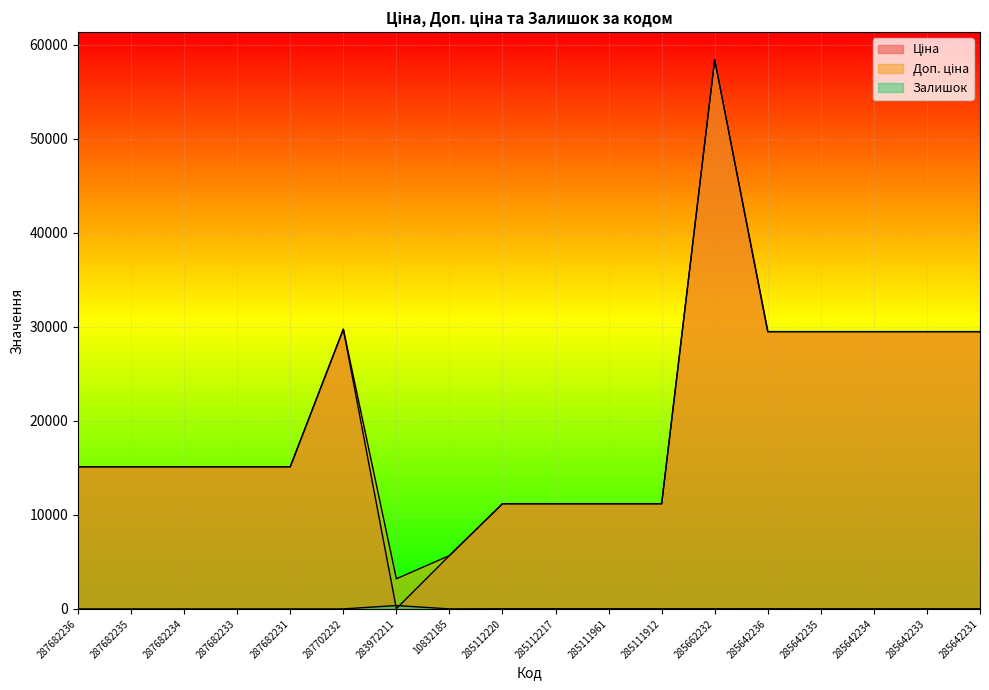

List the labels in order of Ціна value, smallest first.

283972211, 10832185, 285112220, 285112217, 285111961, 285111912, 287682236, 287682235, 287682234, 287682233, 287682231, 285642236, 285642235, 285642234, 285642233, 285642231, 287702232, 285662232